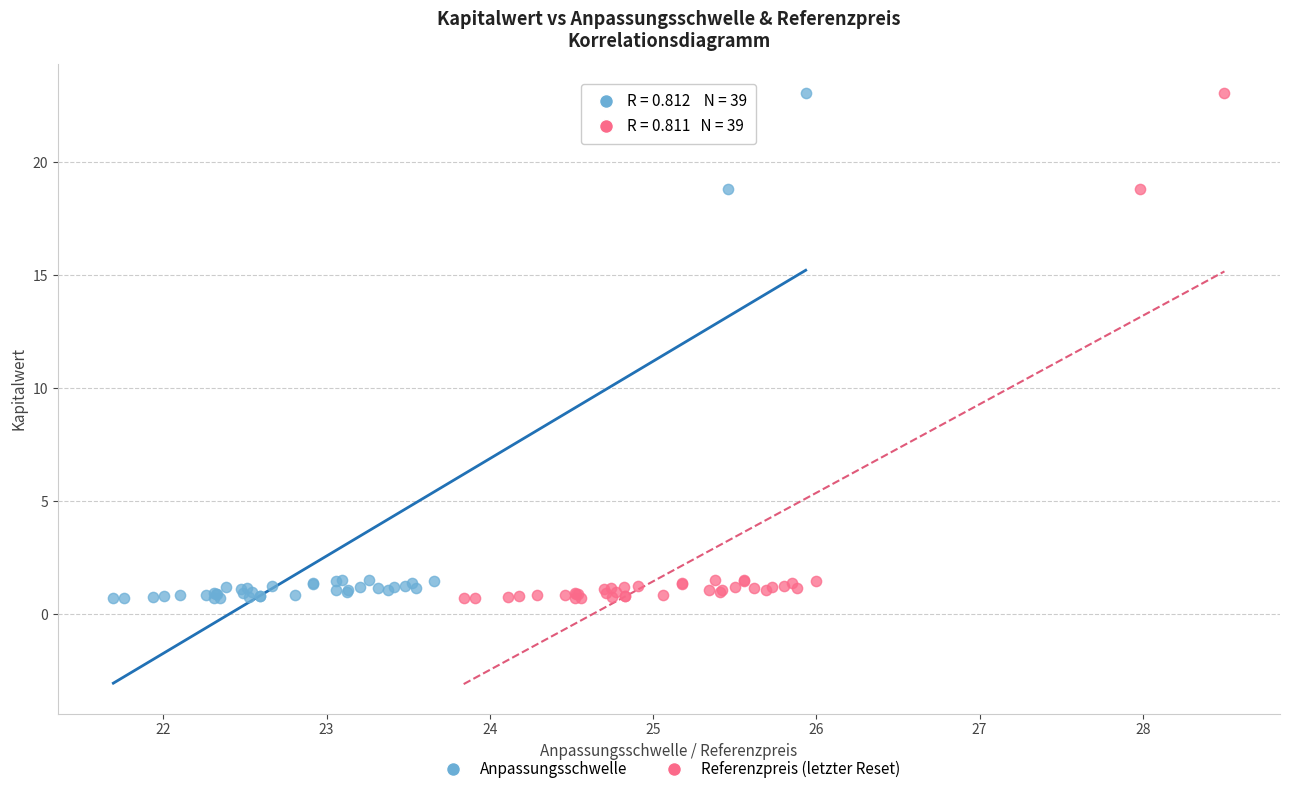

What are all the series names shown in the legend?

Anpassungsschwelle, Referenzpreis (letzter Reset)